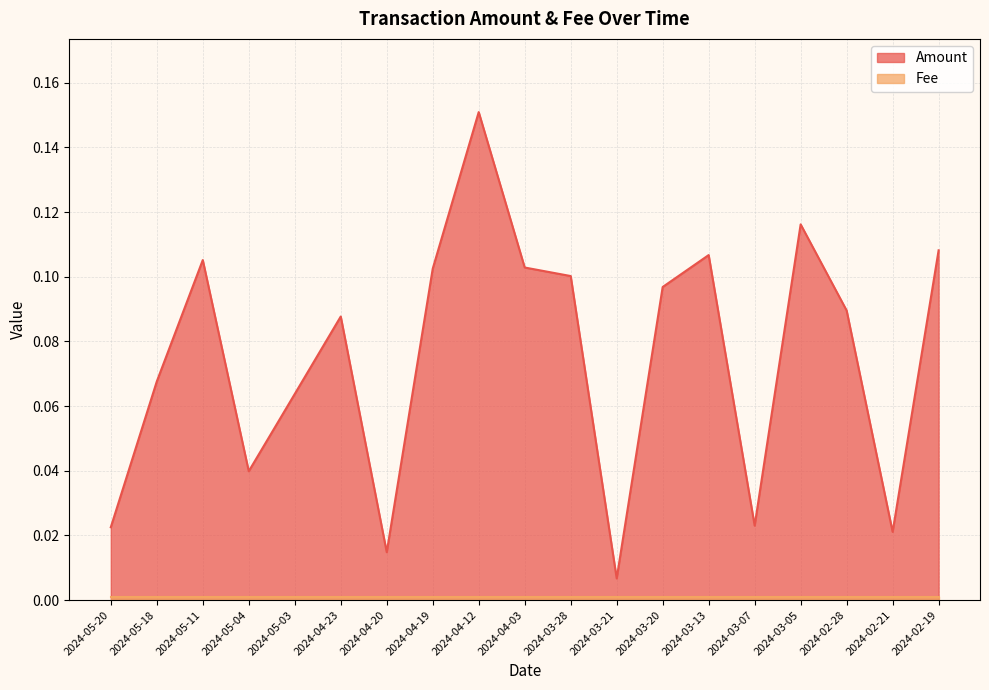

Does the chart display data point markers on the line(s)?

No